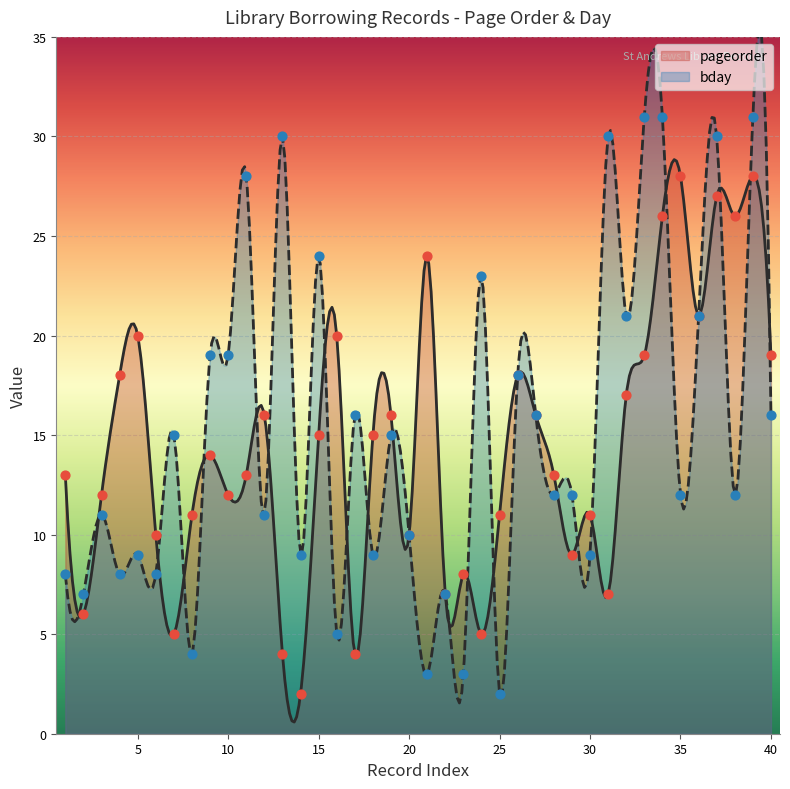

What is the total value across all series at 35?

40